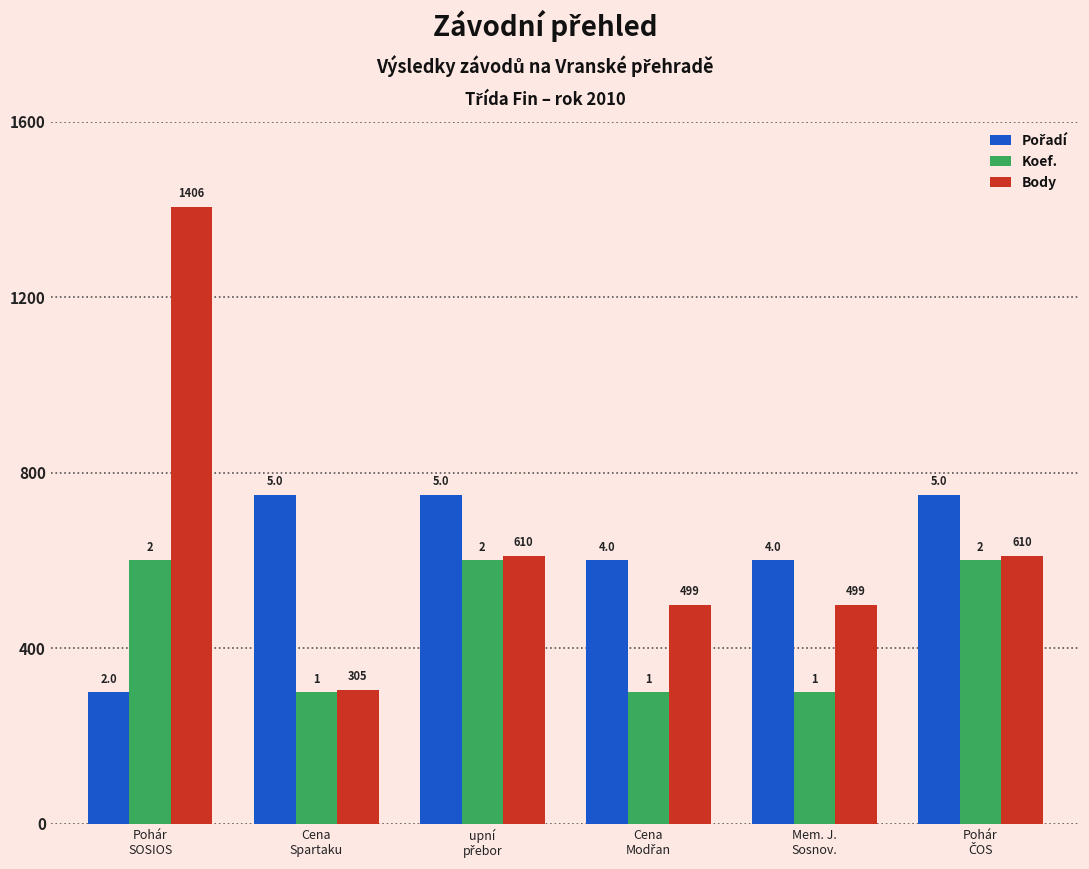

How many bars are there in each group?

3